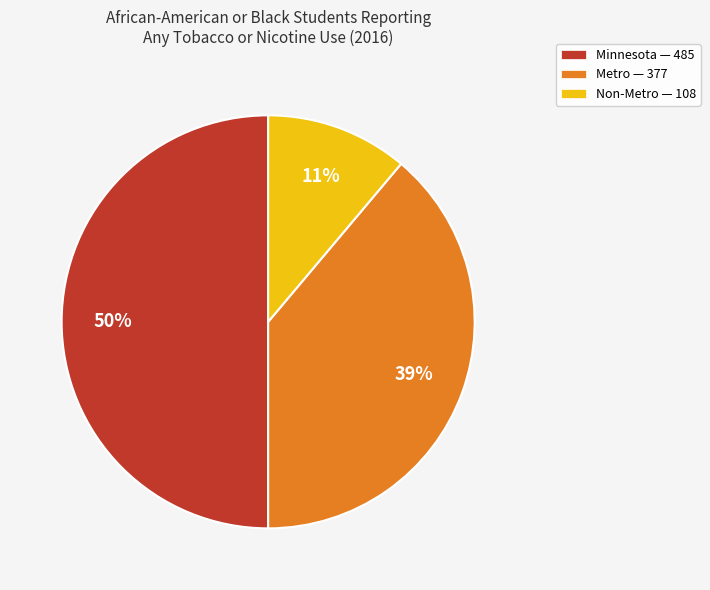

Rank the categories by value from lowest to highest.

Non-Metro, Metro, Minnesota